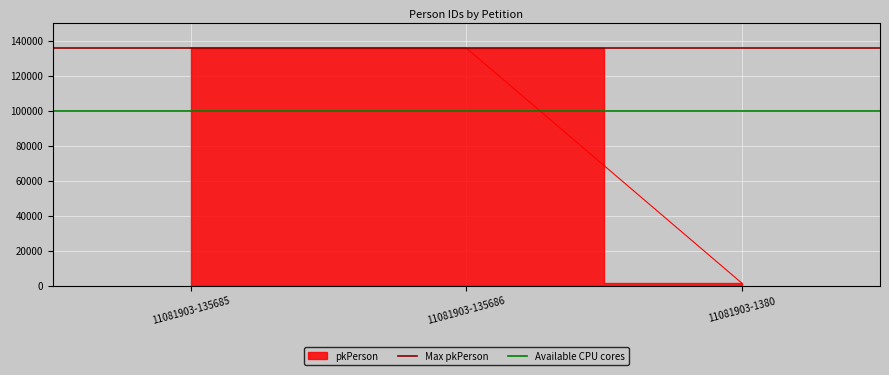

Which series has the largest total across all categories?

Max pkPerson